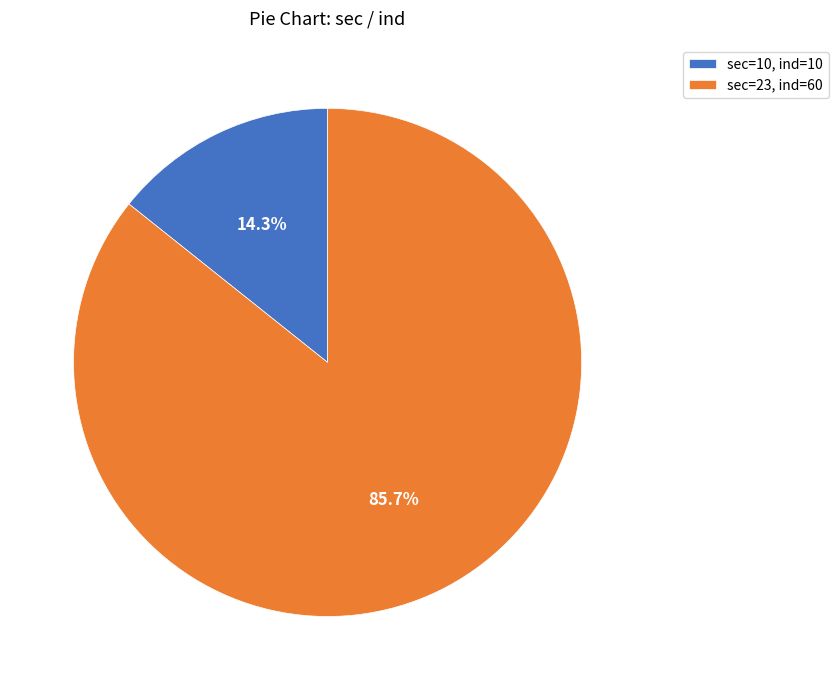

To the nearest percent, what percentage of the pie is sec=23?

86%